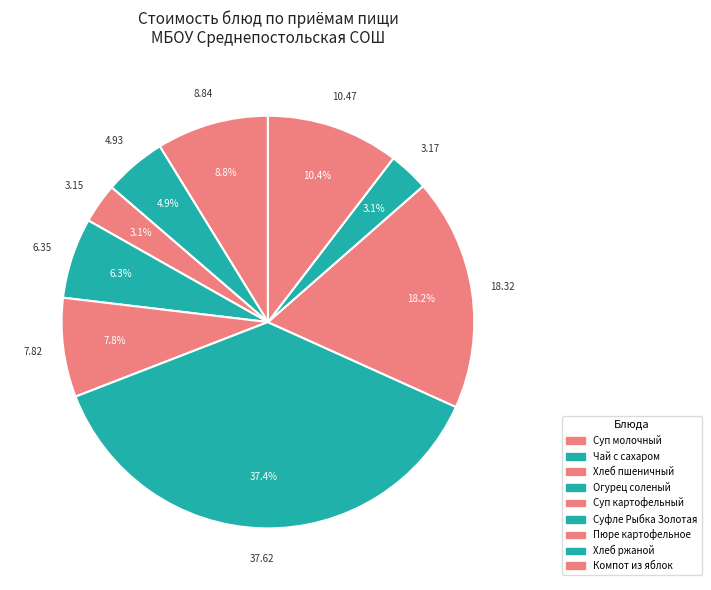

How many segments does this pie chart have?

9